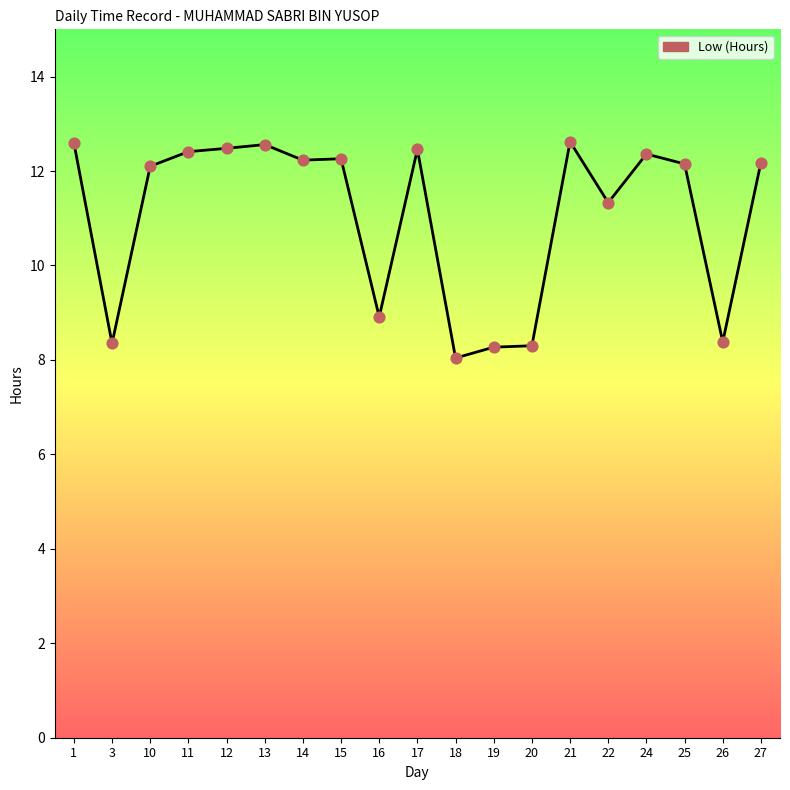

What is the ratio of the value at 21 to the value at 25?

1.0